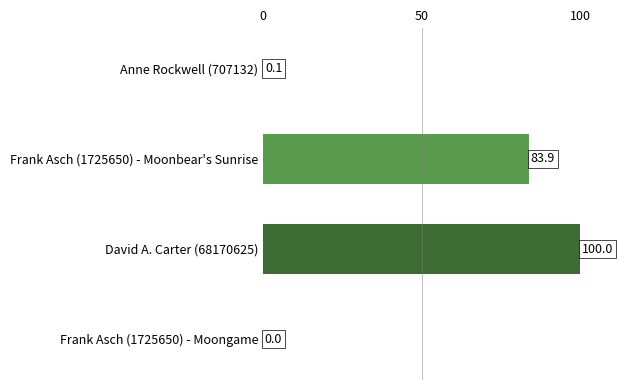

The value at Frank Asch (1725650) - Moonbear's Sunrise is 137.2. True or false?

False